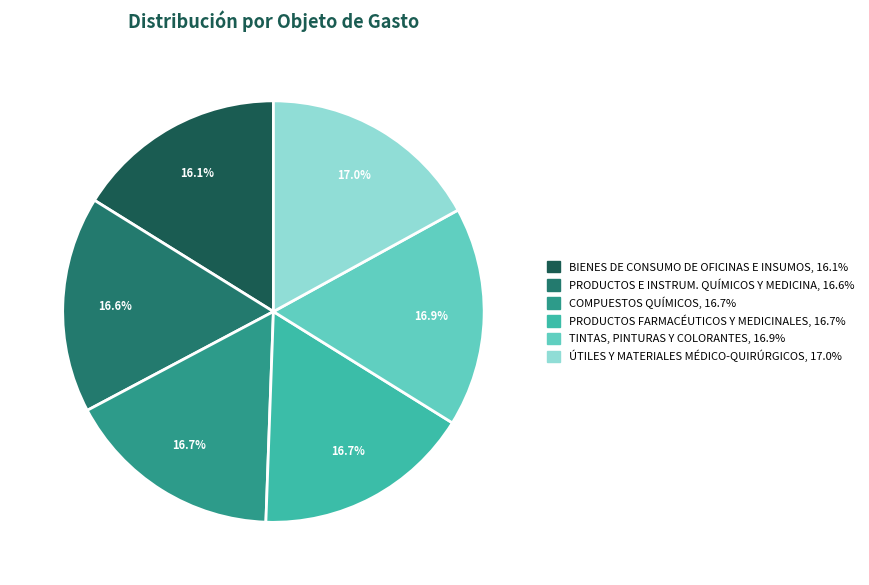

Is there any slice that represents more than half of the pie?

No